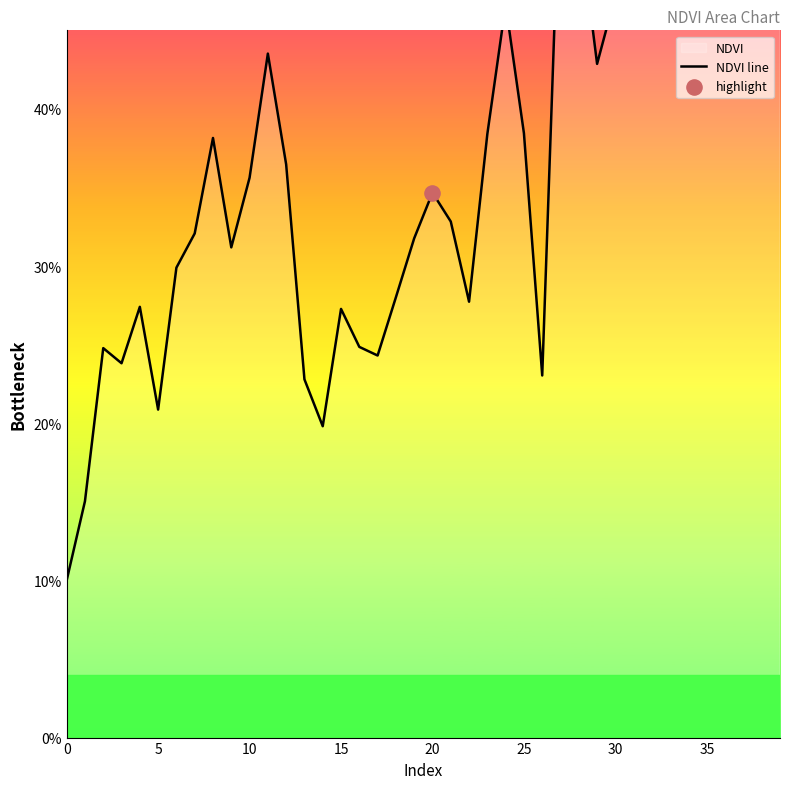

What is the change in value from 0 to 31?

+0.4